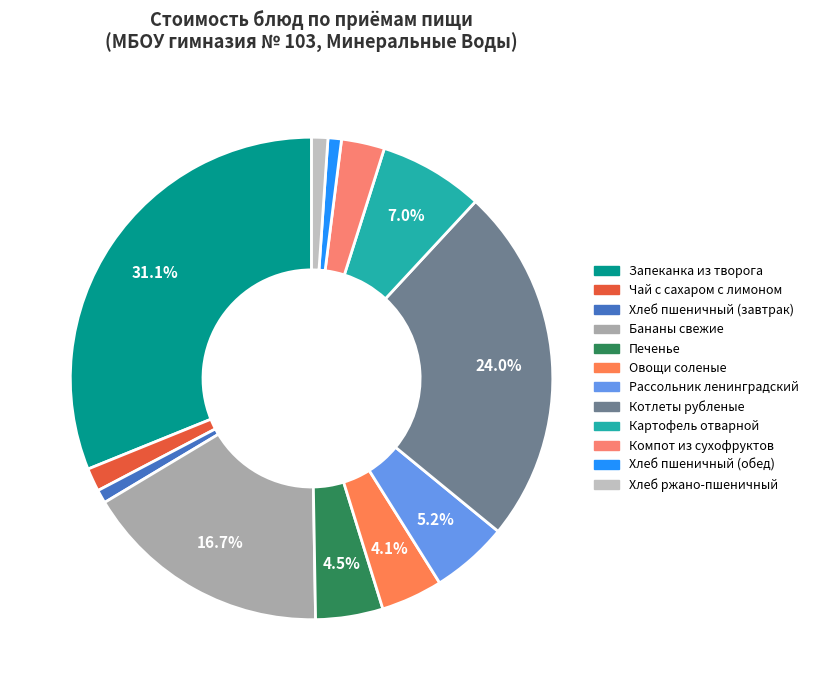

Count the number of slices in the pie.

12